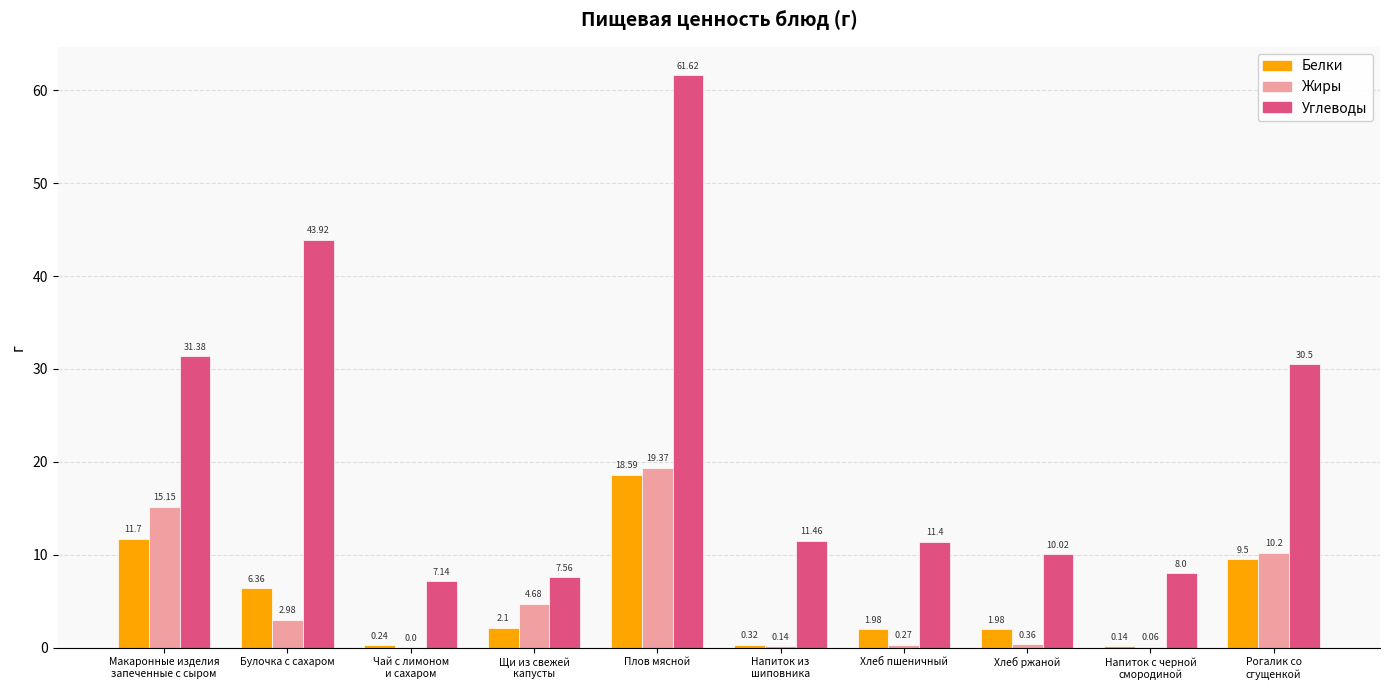

What is the sum of the Жиры values at Плов мясной and Булочка с сахаром?

22.4